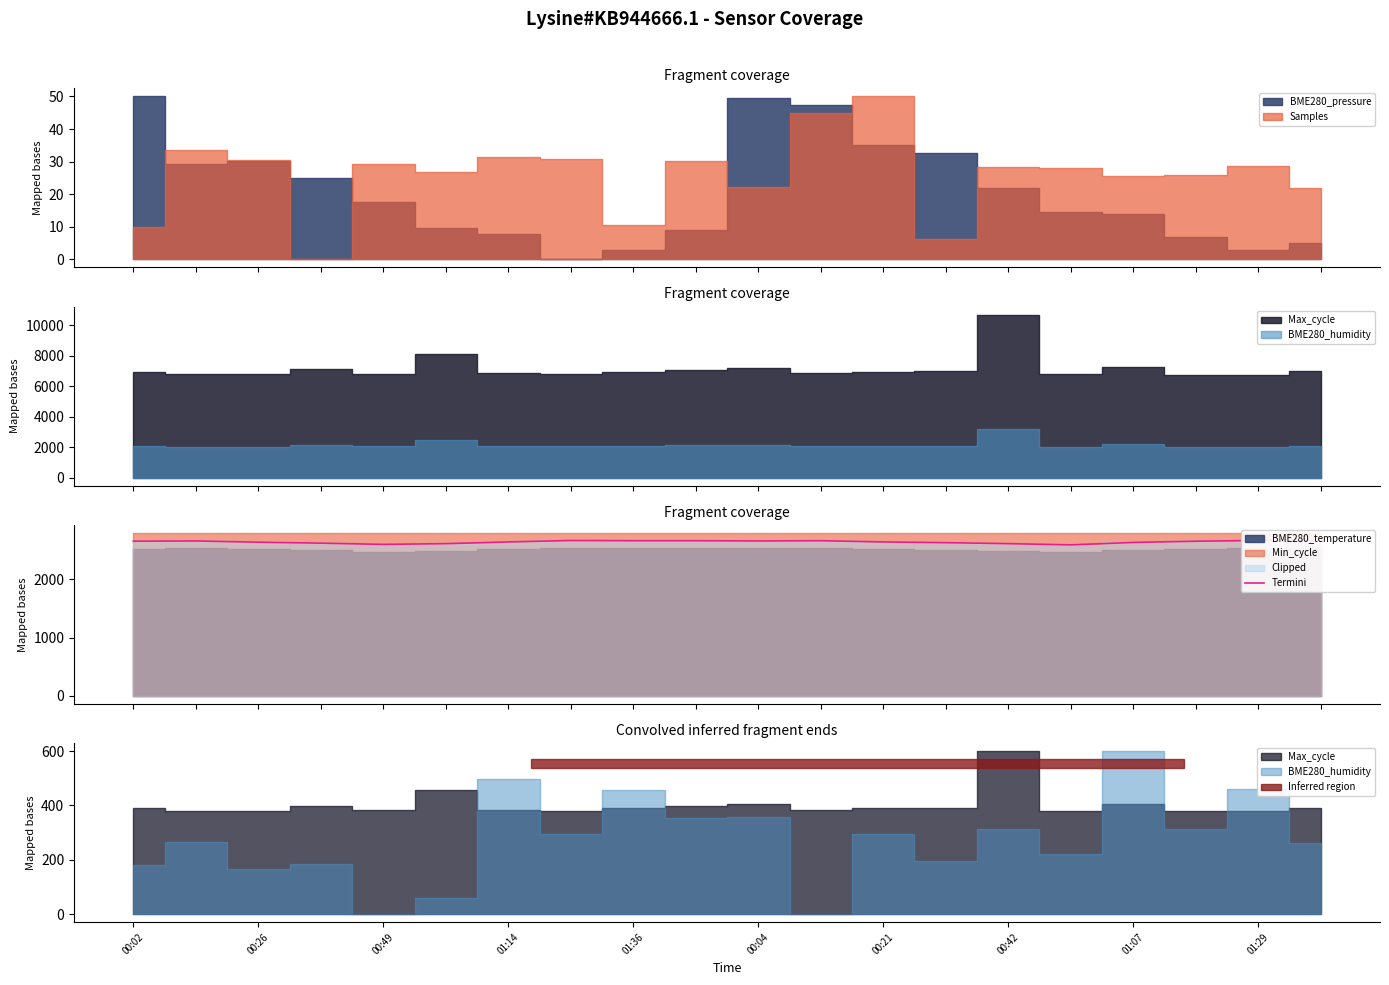

What is the label of the 4th point from the left?

01:14